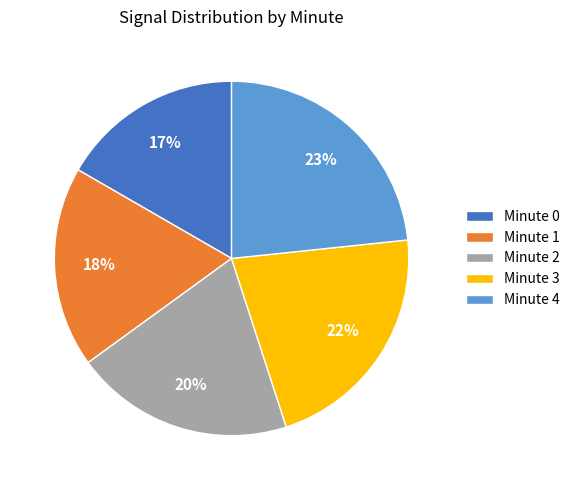

Does any single category account for the majority?

No